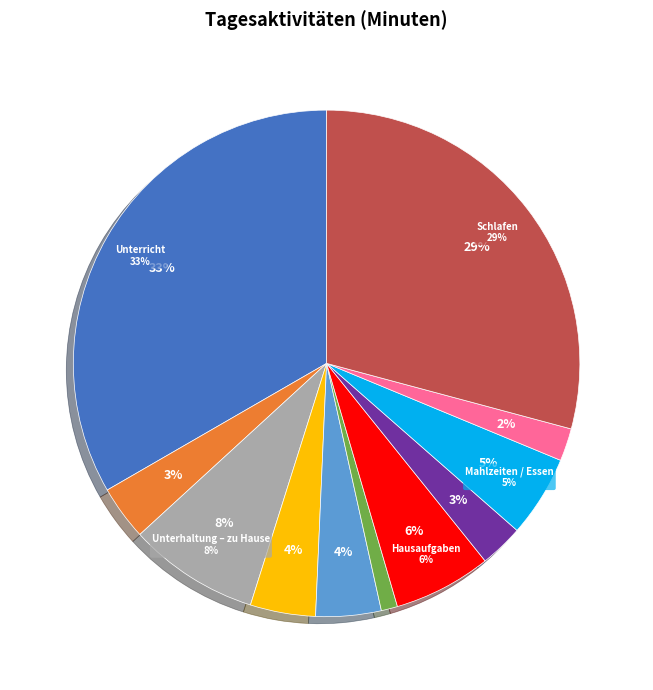

What is the smallest slice in the pie chart?

Familie / Freunde